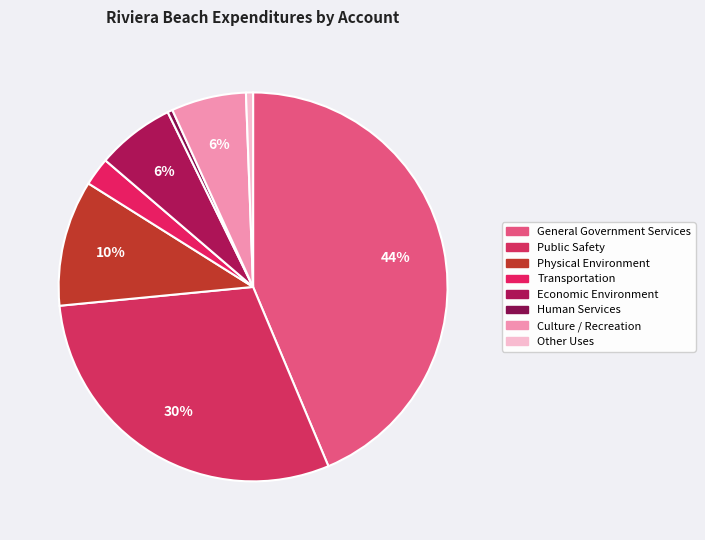

How many slices are in this pie chart?

8